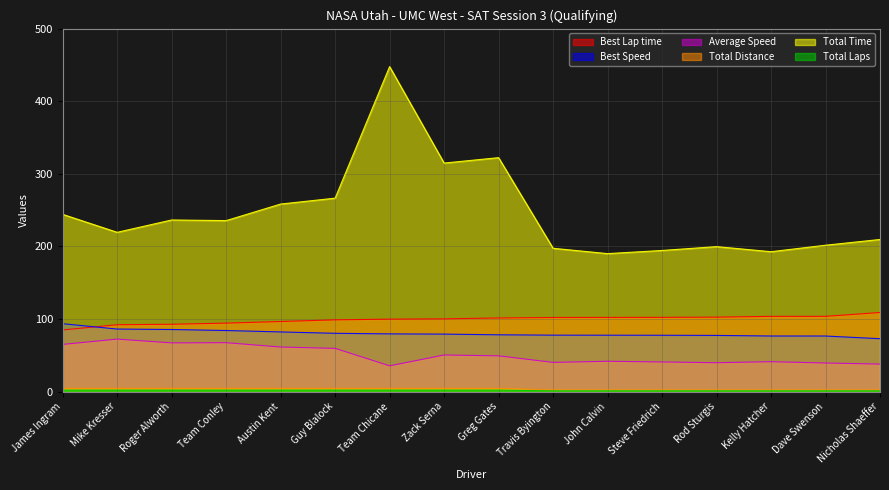

Reading left to right, list all the values displayed in this chart.

Best Lap time: James Ingram=84.8	Mike Kresser=92.0	Roger Alworth=92.7	Team Conley=94.2	Austin Kent=96.5	Guy Blalock=98.7	Team Chicane=99.7	Zack Serna=100.1	Greg Gates=101.3	Travis Byington=102.0	John Calvin=102.1	Steve Friedrich=102.2	Rod Sturgis=102.5	Kelly Hatcher=103.6	Dave Swenson=103.6	Nicholas Shaeffer=108.9
Best Speed: James Ingram=93.4	Mike Kresser=86.1	Roger Alworth=85.4	Team Conley=84.0	Austin Kent=82.1	Guy Blalock=80.2	Team Chicane=79.4	Zack Serna=79.1	Greg Gates=78.2	Travis Byington=77.7	John Calvin=77.6	Steve Friedrich=77.5	Rod Sturgis=77.3	Kelly Hatcher=76.5	Dave Swenson=76.5	Nicholas Shaeffer=72.8
Average Speed: James Ingram=64.9	Mike Kresser=72.2	Roger Alworth=67.0	Team Conley=67.3	Austin Kent=61.3	Guy Blalock=59.5	Team Chicane=35.4	Zack Serna=50.3	Greg Gates=49.2	Travis Byington=40.1	John Calvin=41.7	Steve Friedrich=40.8	Rod Sturgis=39.7	Kelly Hatcher=41.1	Dave Swenson=39.3	Nicholas Shaeffer=37.8
Total Distance: James Ingram=4.4	Mike Kresser=4.4	Roger Alworth=4.4	Team Conley=4.4	Austin Kent=4.4	Guy Blalock=4.4	Team Chicane=4.4	Zack Serna=4.4	Greg Gates=4.4	Travis Byington=2.2	John Calvin=2.2	Steve Friedrich=2.2	Rod Sturgis=2.2	Kelly Hatcher=2.2	Dave Swenson=2.2	Nicholas Shaeffer=2.2
Total Time: James Ingram=244.1	Mike Kresser=219.3	Roger Alworth=236.3	Team Conley=235.5	Austin Kent=258.3	Guy Blalock=266.4	Team Chicane=447.6	Zack Serna=314.7	Greg Gates=322.2	Travis Byington=197.3	John Calvin=190.0	Steve Friedrich=194.3	Rod Sturgis=199.6	Kelly Hatcher=192.6	Dave Swenson=201.6	Nicholas Shaeffer=209.5
Total Laps: James Ingram=2.0	Mike Kresser=2.0	Roger Alworth=2.0	Team Conley=2.0	Austin Kent=2.0	Guy Blalock=2.0	Team Chicane=2.0	Zack Serna=2.0	Greg Gates=2.0	Travis Byington=1.0	John Calvin=1.0	Steve Friedrich=1.0	Rod Sturgis=1.0	Kelly Hatcher=1.0	Dave Swenson=1.0	Nicholas Shaeffer=1.0